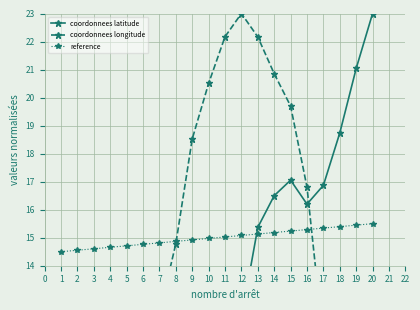

Rank the series by their maximum value, from lowest to highest.

reference, coordonnees latitude, coordonnees longitude